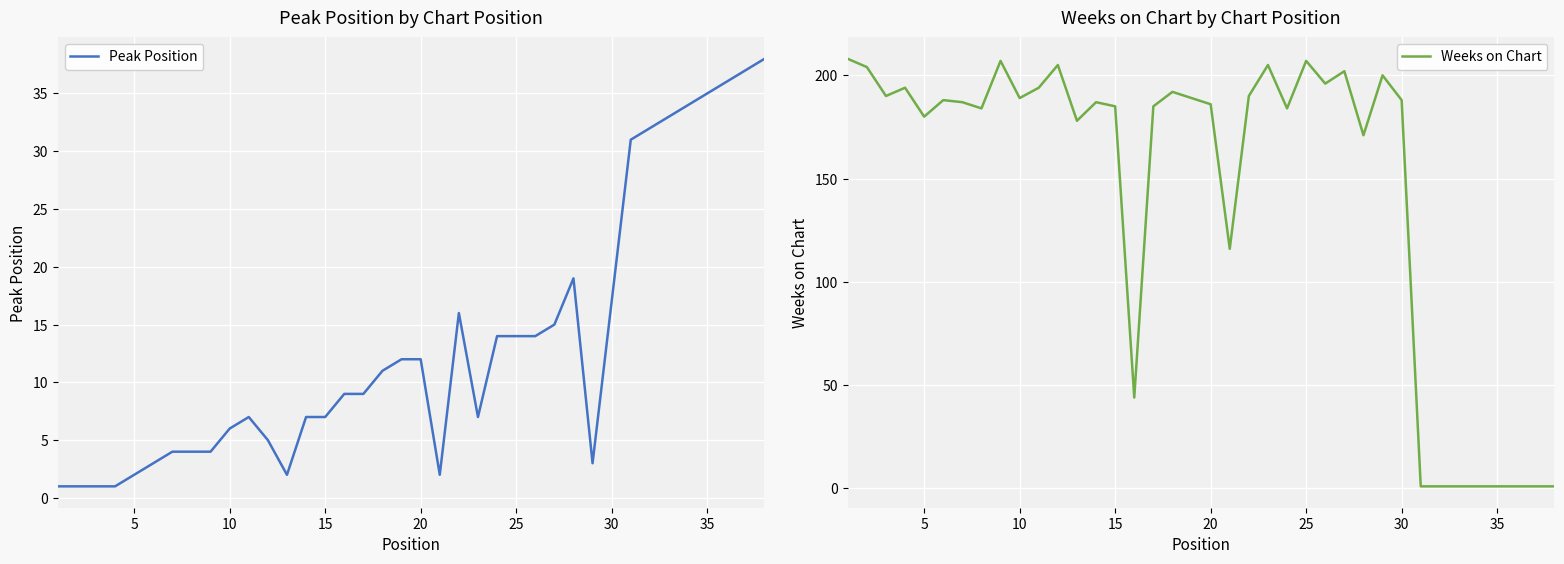

What is the difference between the maximum and second lowest values in the Weeks on Chart series?

207